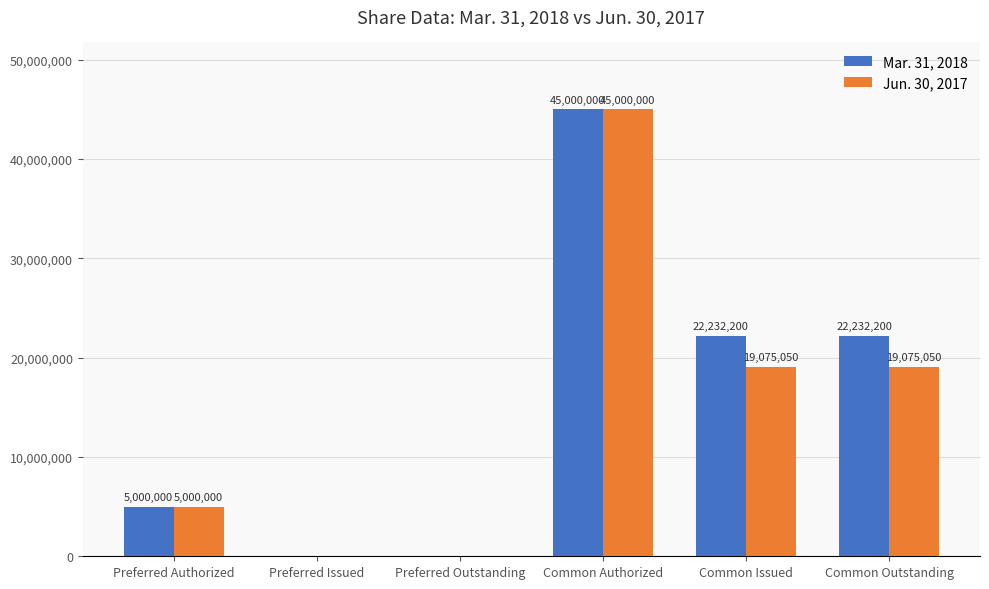

At which label does Mar. 31, 2018 first exceed 22232200?

Common Authorized